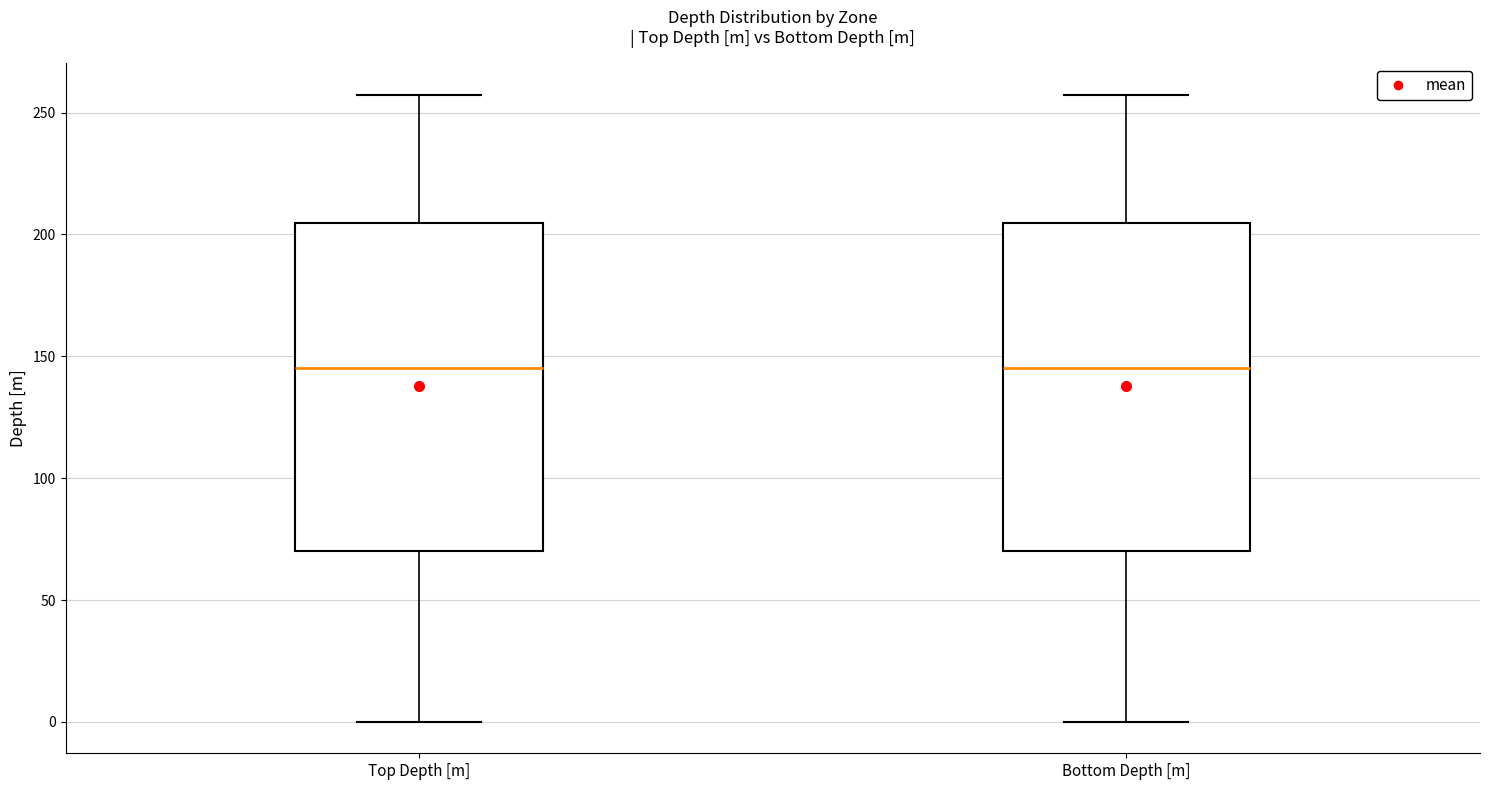

Reading left to right, transcribe this box plot: for each box, give where its median line is, the range the box spans, and where its two whiskers end, as read against the y-axis. The values are not printed on the chart, so give them approximately, as read against the axis.

Top Depth [m]: median 145, box 70 to 205, whiskers 0 to 255
Bottom Depth [m]: median 145, box 70 to 205, whiskers 0 to 255